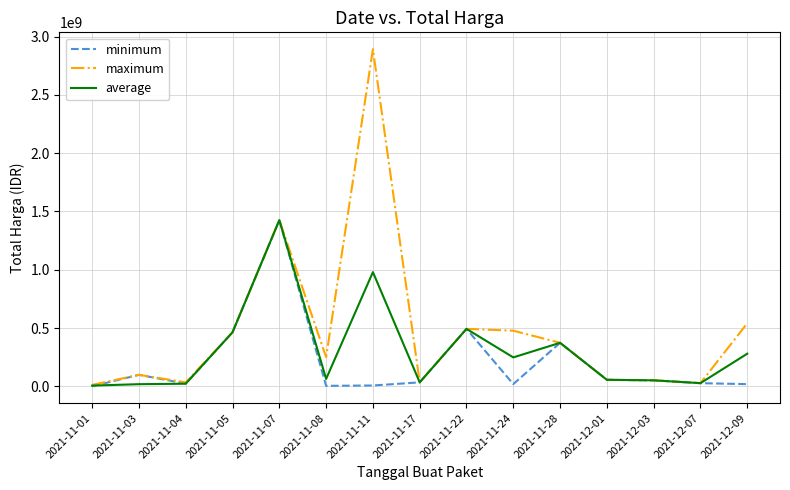

What is the difference between the second highest and second lowest values in the average series?

961386970